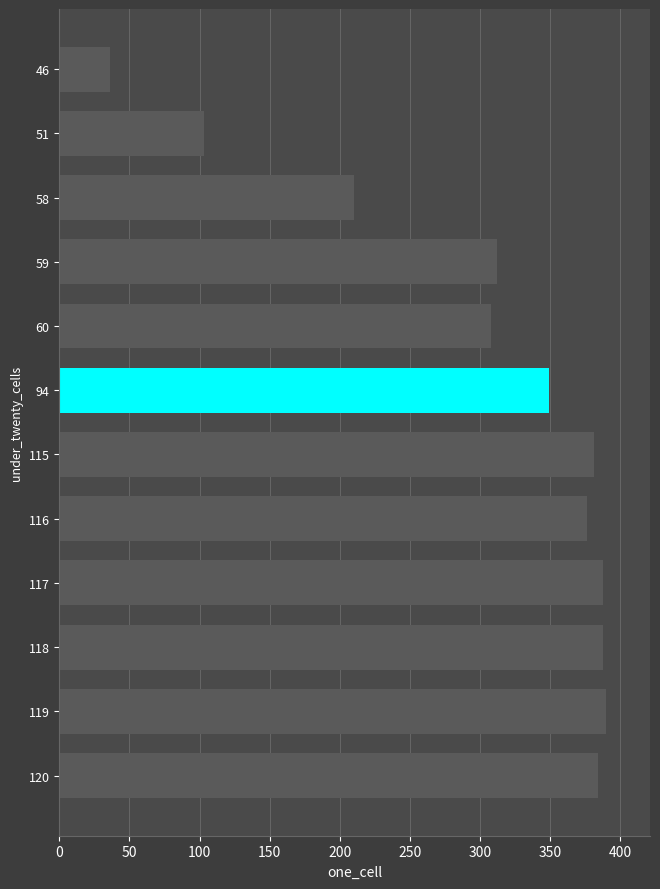

Count the number of categories in the chart.

12